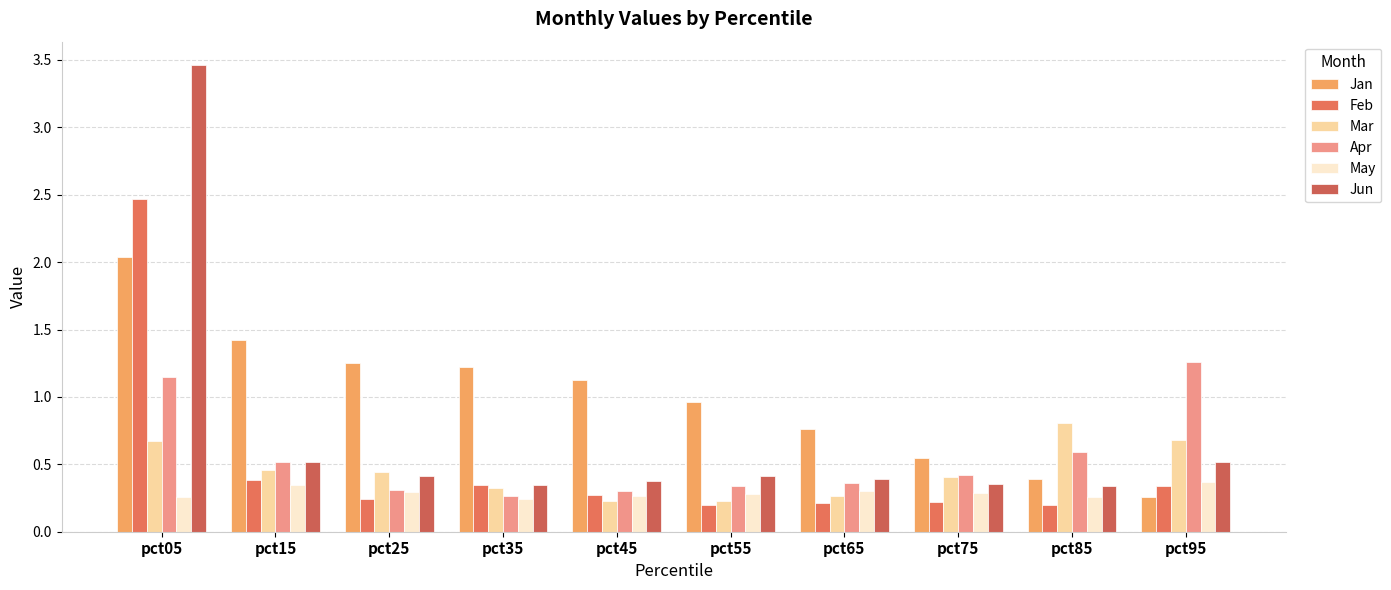

Which series has the largest total across all categories?

Jan